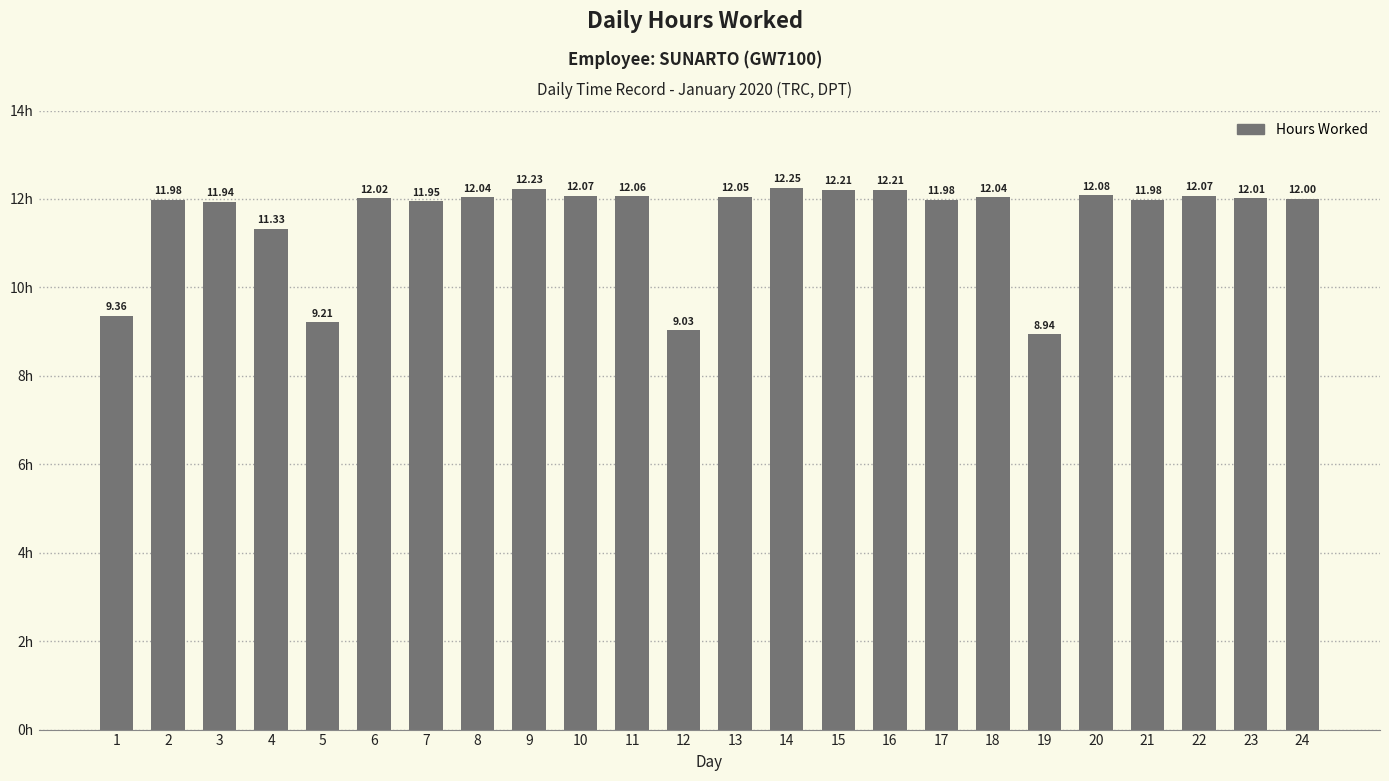

What is the difference between the maximum and minimum values?

3.3